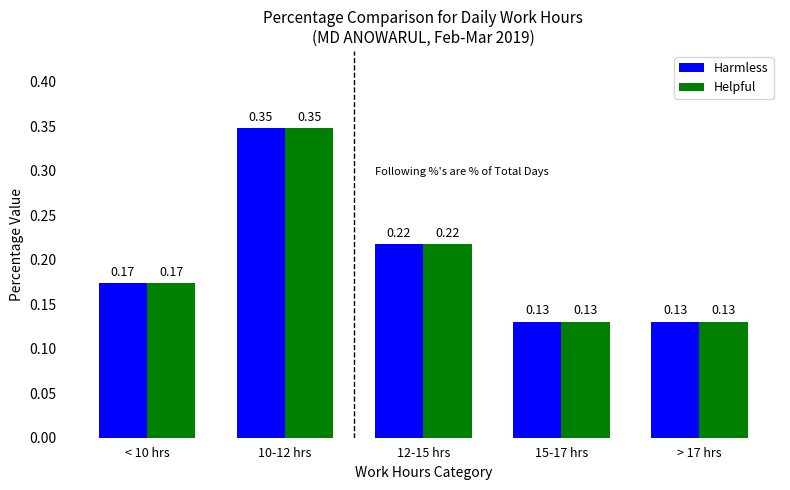

What is the sum of all Harmless values?

1.0